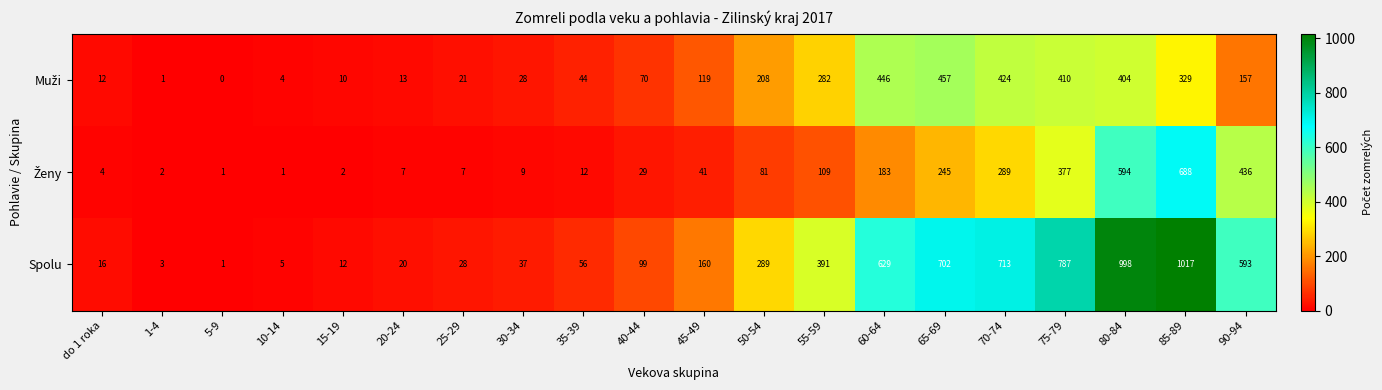

What is the difference between the highest and lowest values at 50-54?

208